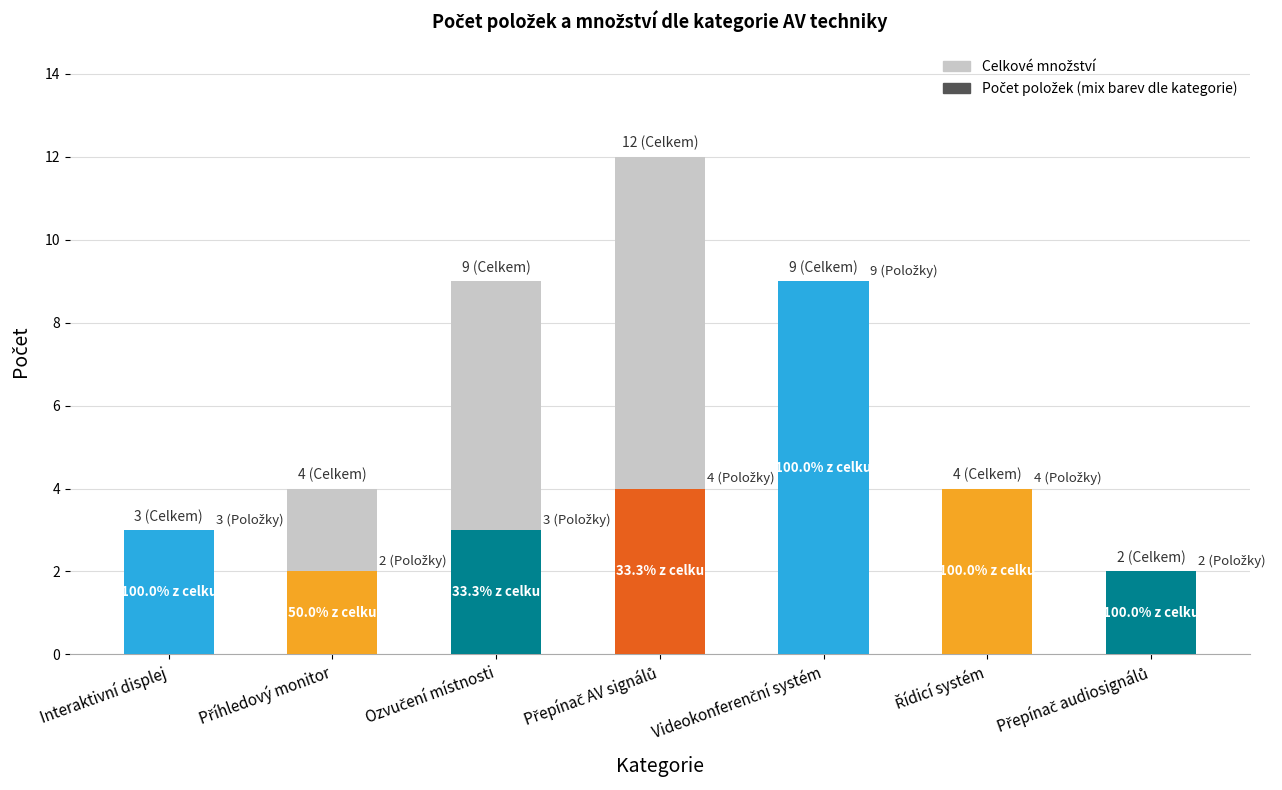

The value of Celkové množství at Přepínač audiosignálů is 3. True or false?

False